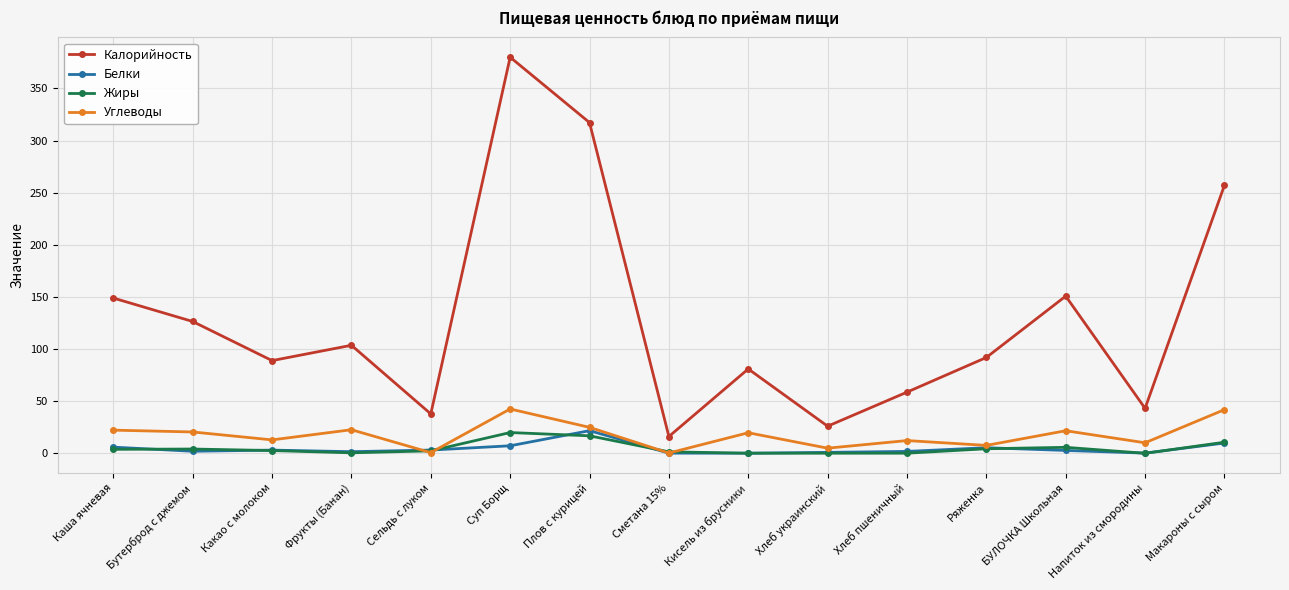

True or false: Калорийность has more than 2 points higher than both neighbors.

True